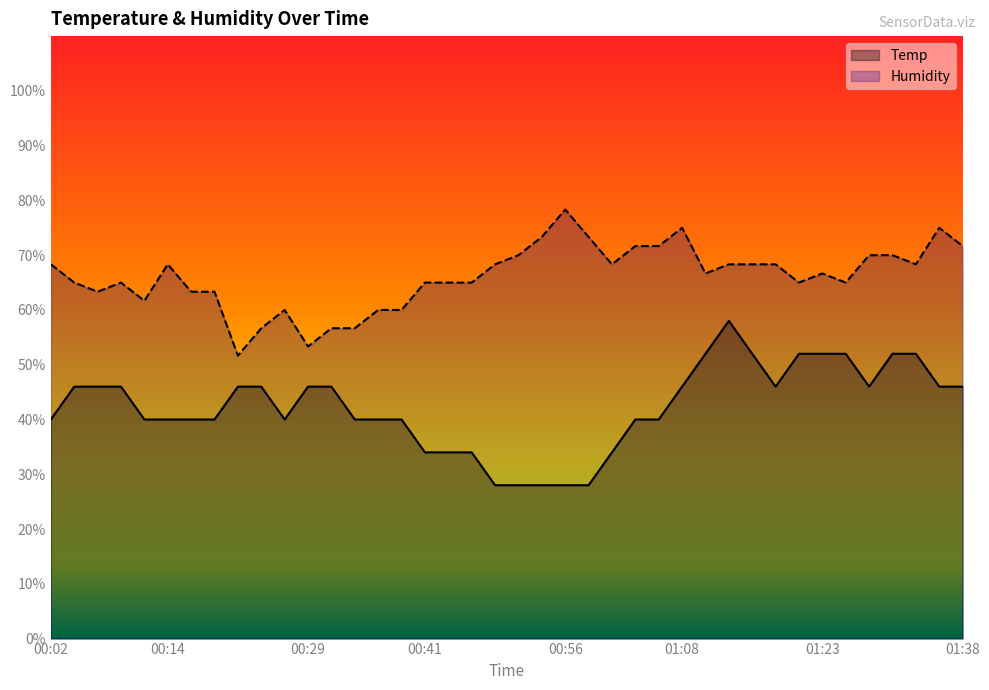

True or false: Humidity and Temp cross at least once.

False